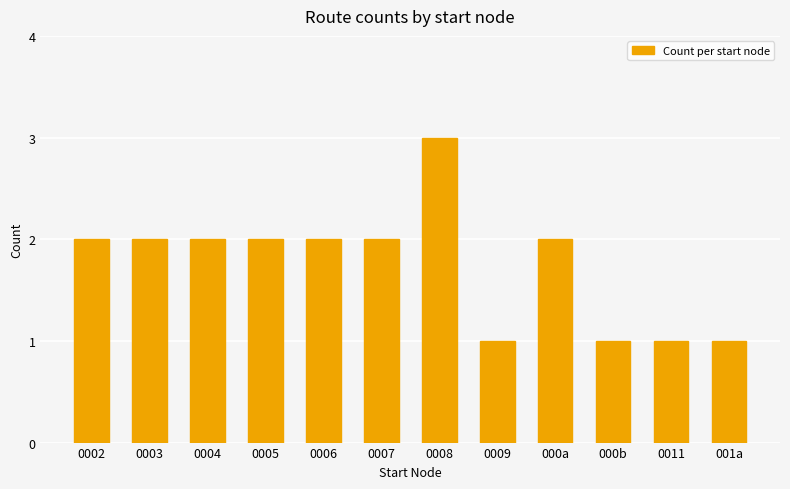

What is the smallest value displayed?

1